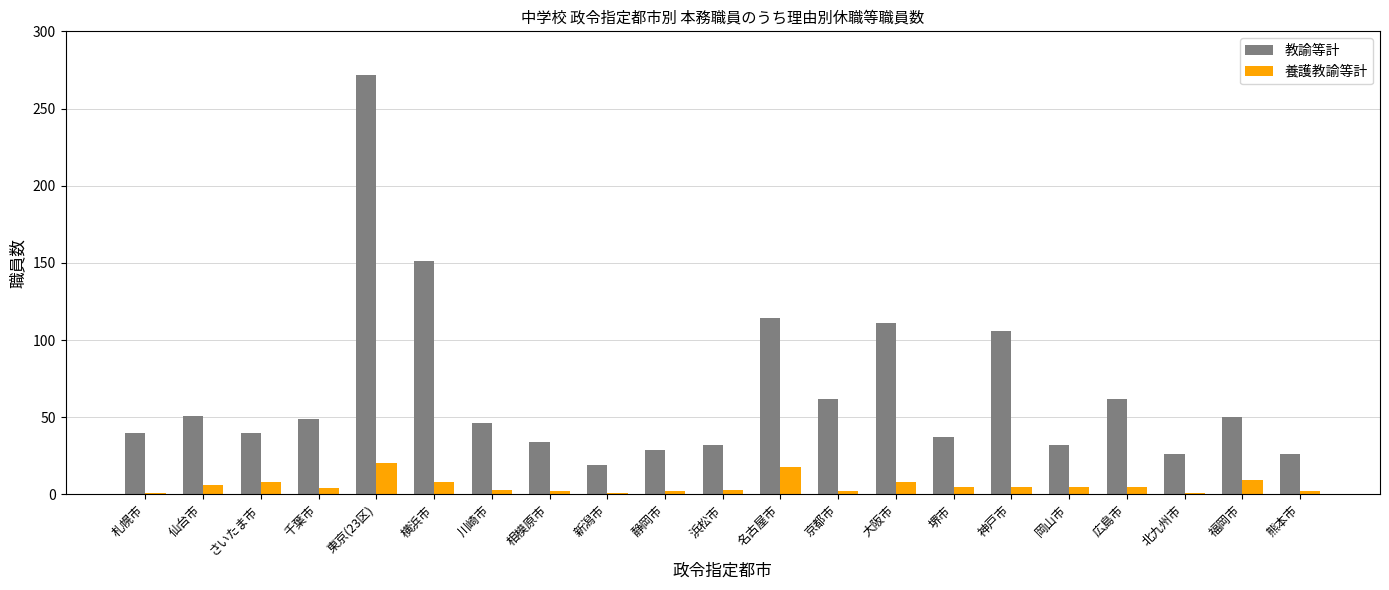

Which label corresponds to the largest value in the chart?

東京(23区)